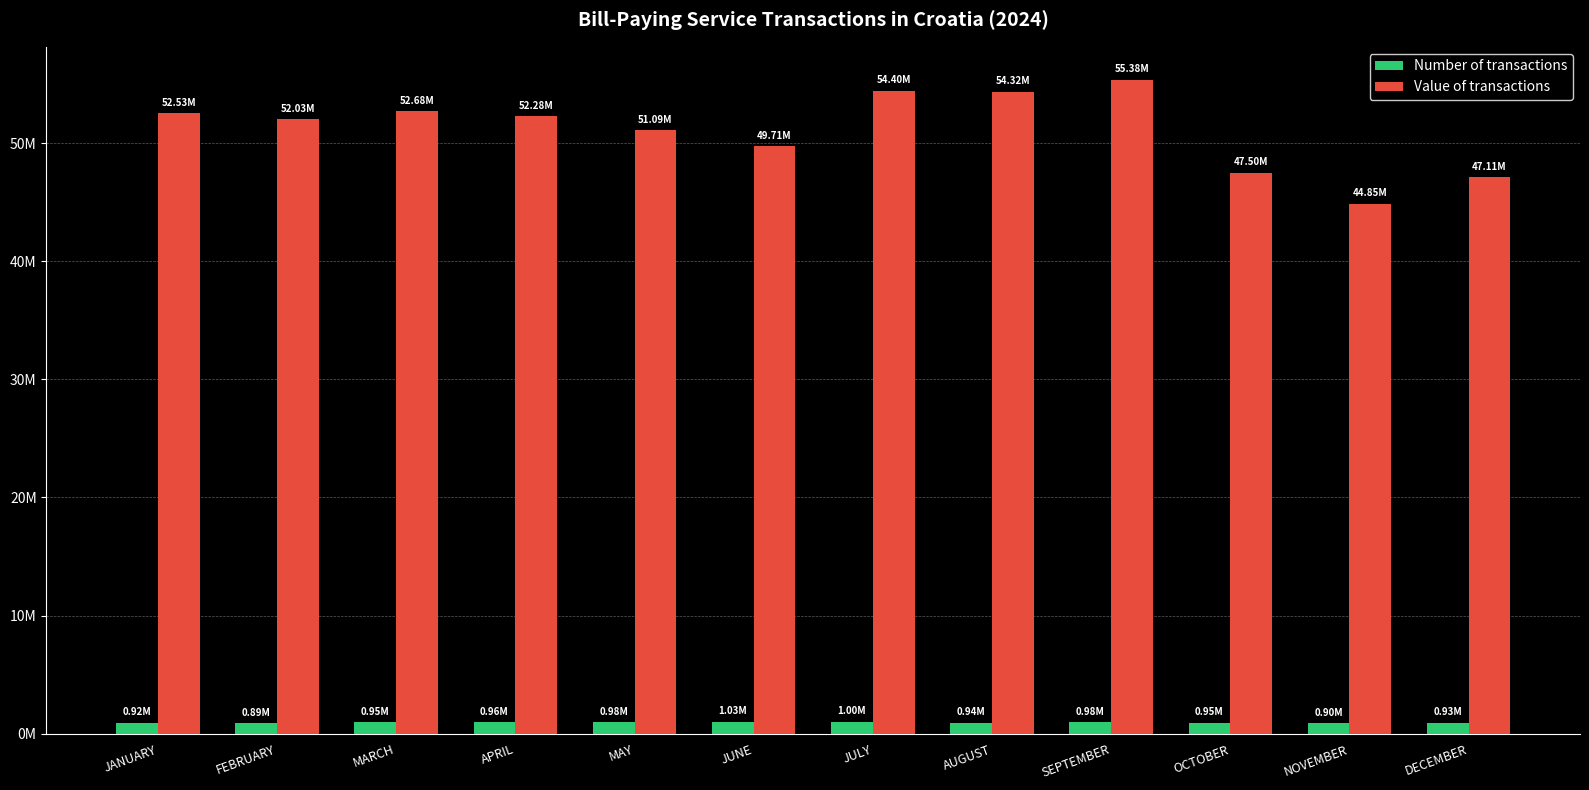

What are all the series names shown in the legend?

Number of transactions, Value of transactions